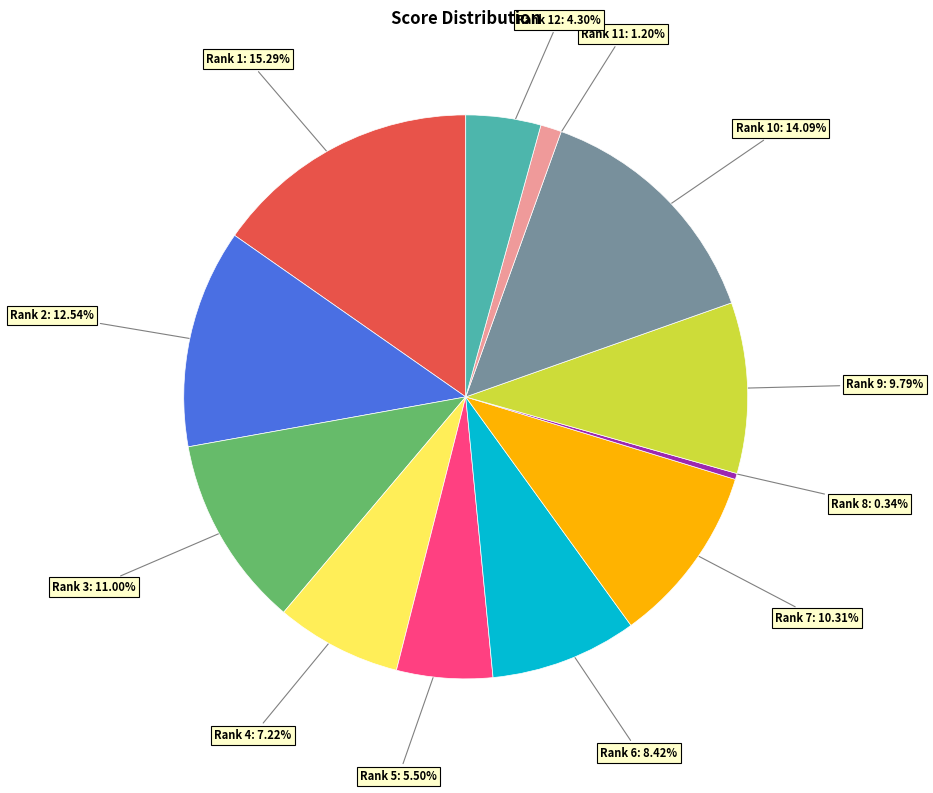

Does any single category account for the majority?

No